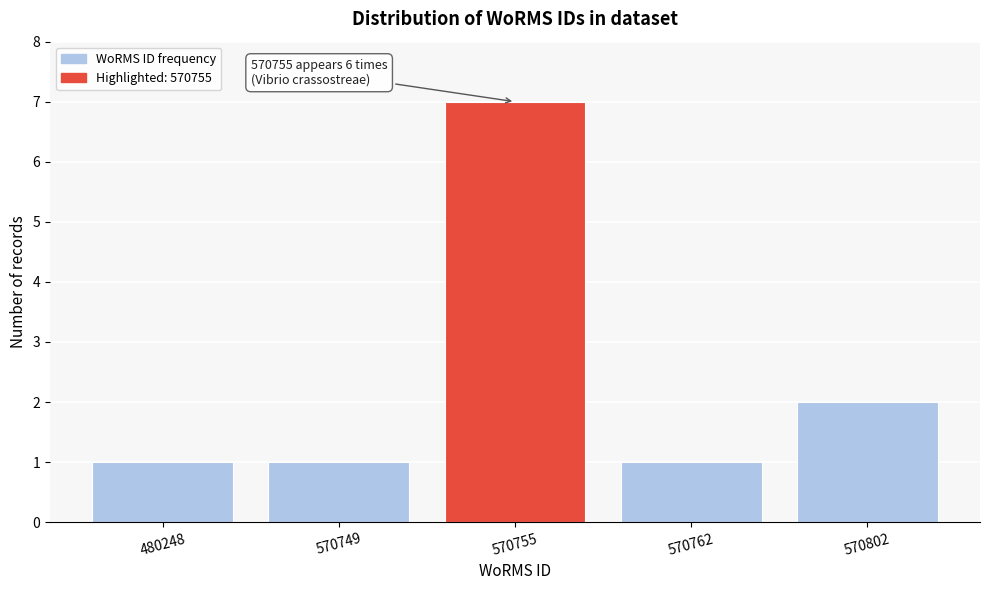

Reading left to right, list all the values displayed in this chart.

1	1	7	1	2